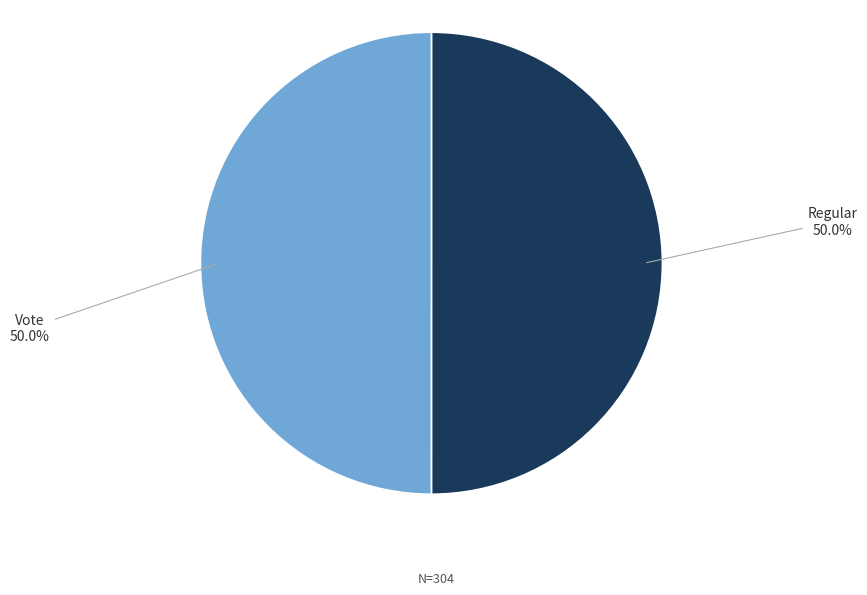

Approximately how many times larger is the value at Regular compared to Vote?

1.0